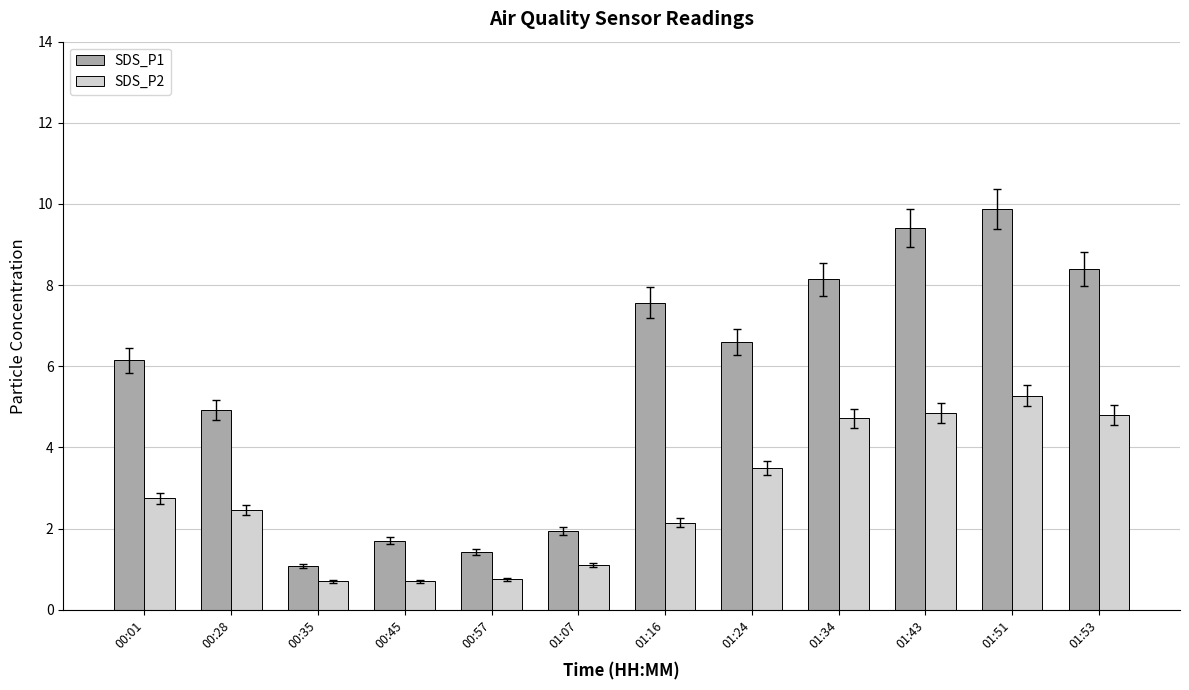

How many series are shown in this chart?

2